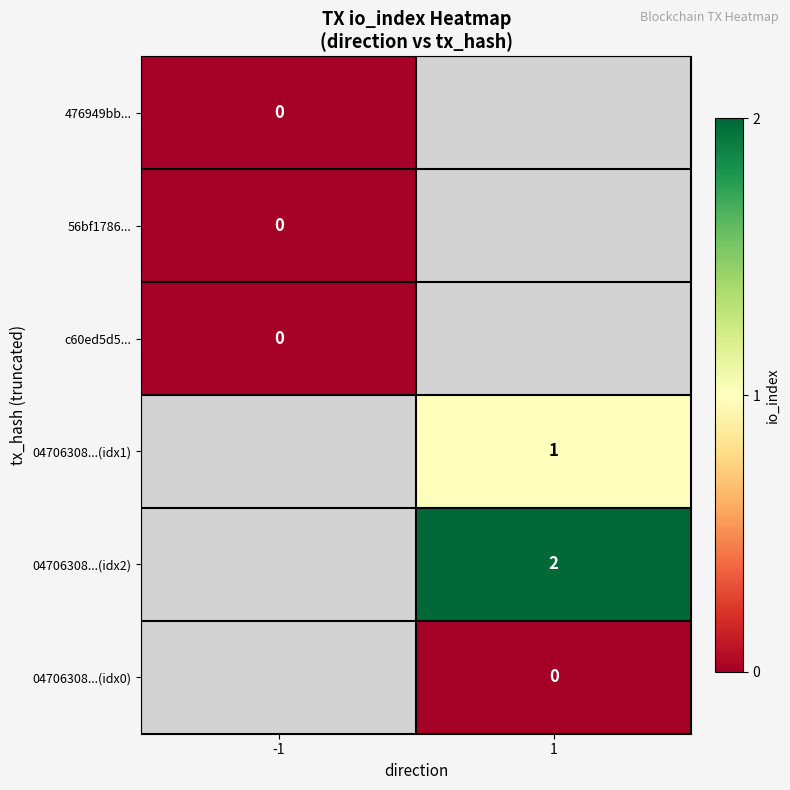

The 04706308...(idx1) series shows 1 at 1. True or false?

True